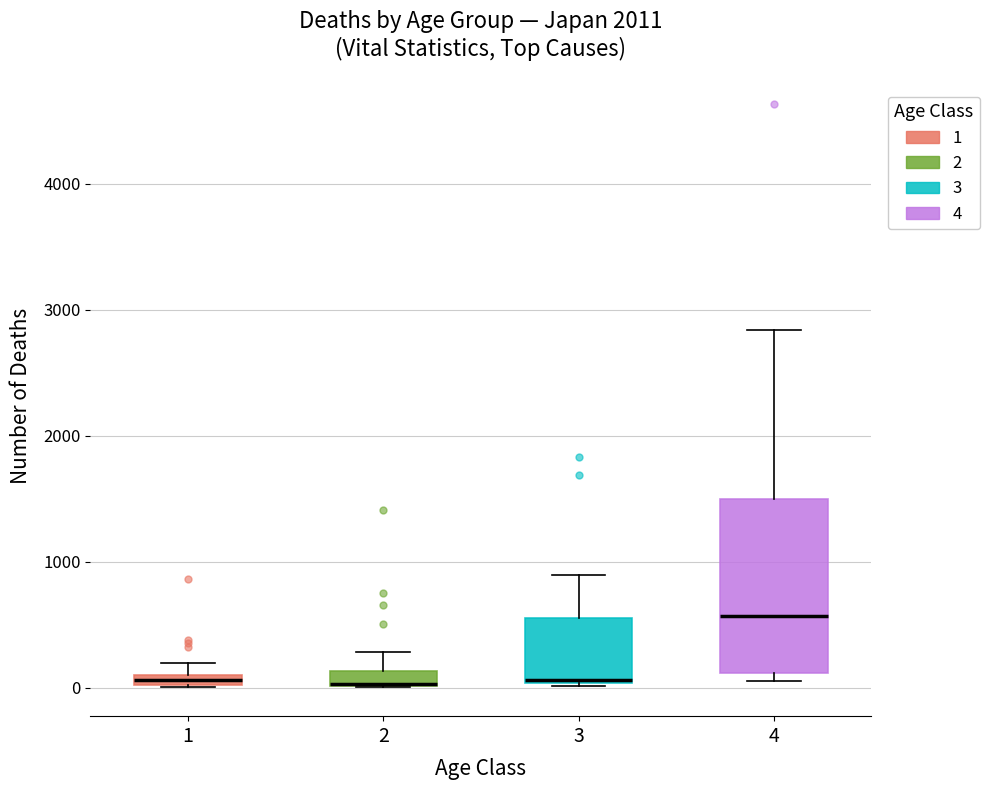

Where is the upper edge of the box at x = 4 on the y-axis? The values are not printed on the chart, so give them approximately, as read against the axis.

1500